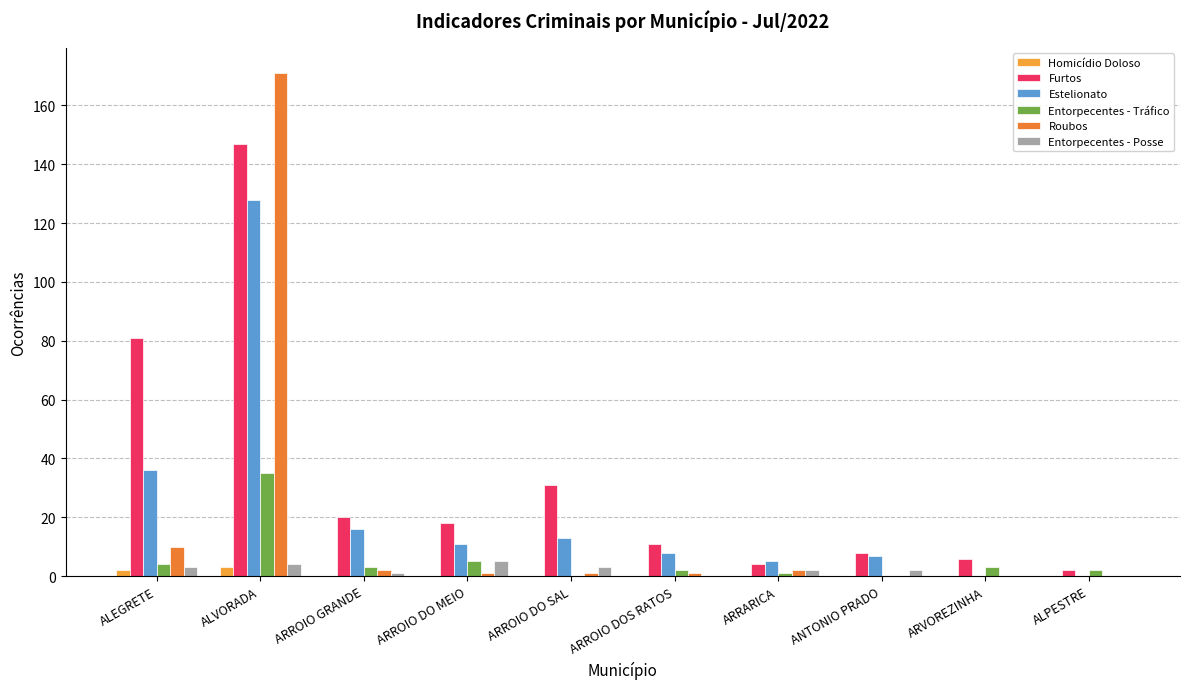

Is the value of Homicídio Doloso at ALPESTRE greater than the value of Roubos at ALVORADA?

No